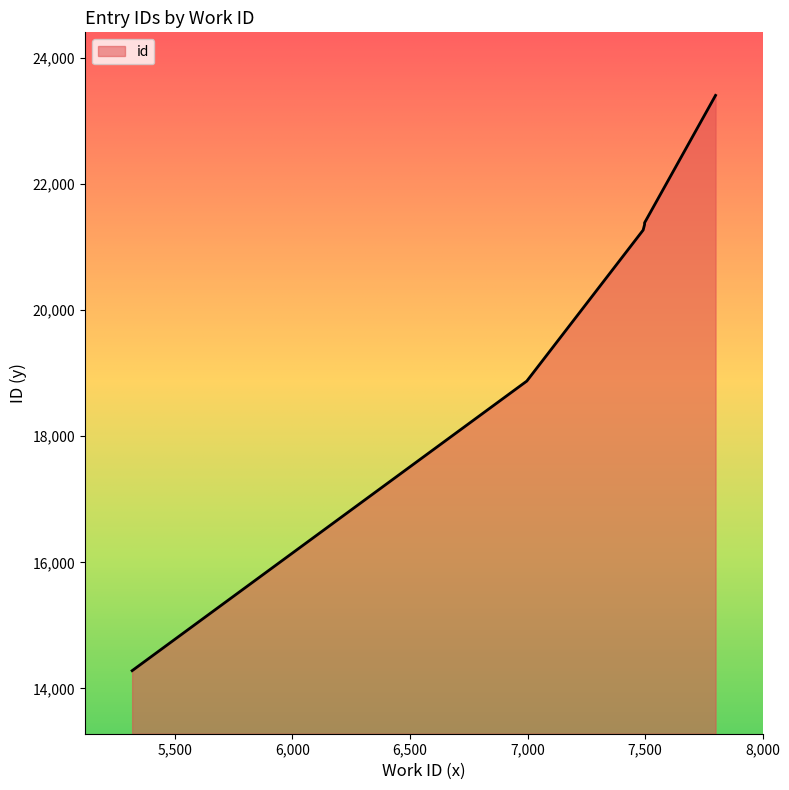

List the labels in order of value, smallest first.

5318, 6997, 7492, 7498, 7498, 7498, 7498, 7498, 7498, 7800